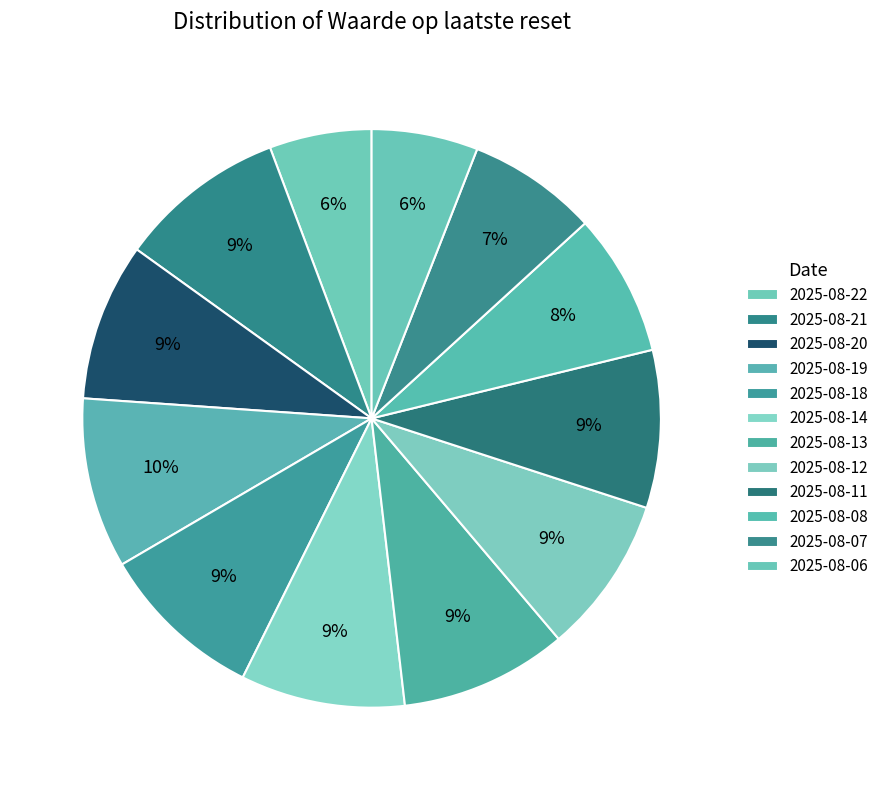

How many segments does this pie chart have?

12